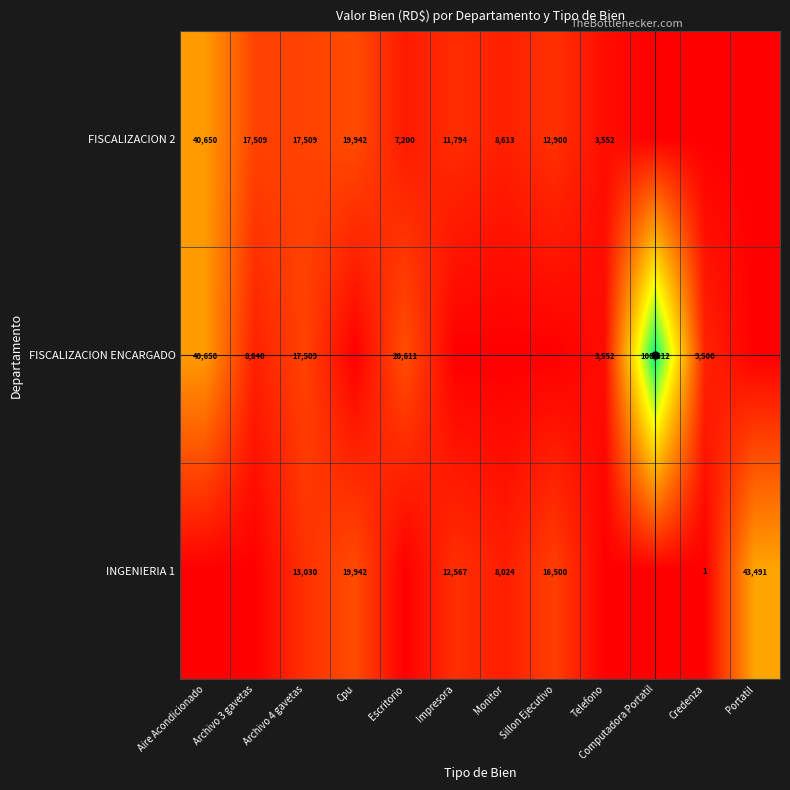

Where does the INGENIERIA 1 series first go above 8024?

Archivo 4 gavetas